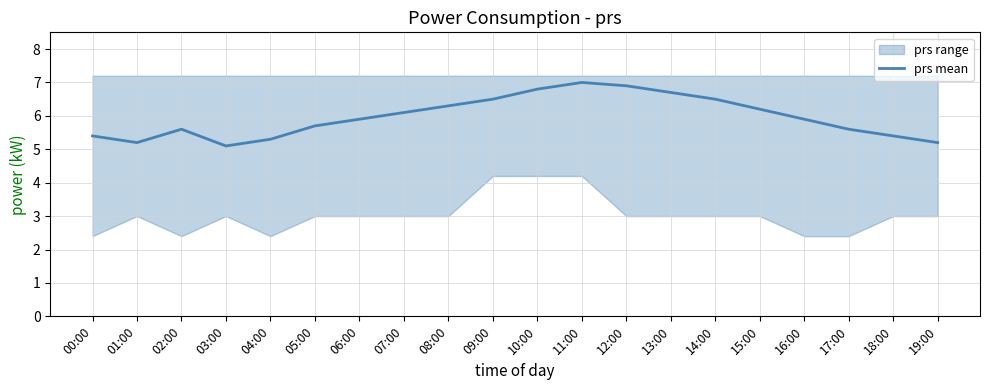

True or false: there are more than 2 points higher than both neighbors.

False